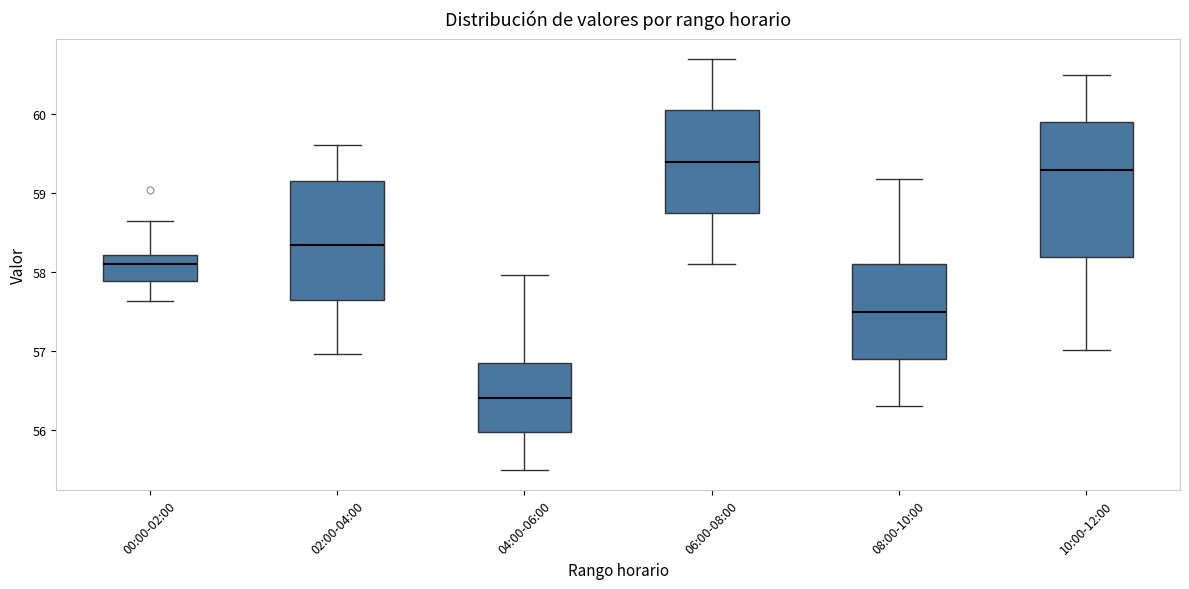

Where is the lower edge of the box for 04:00-06:00 on the y-axis? The values are not printed on the chart, so give them approximately, as read against the axis.

56.0